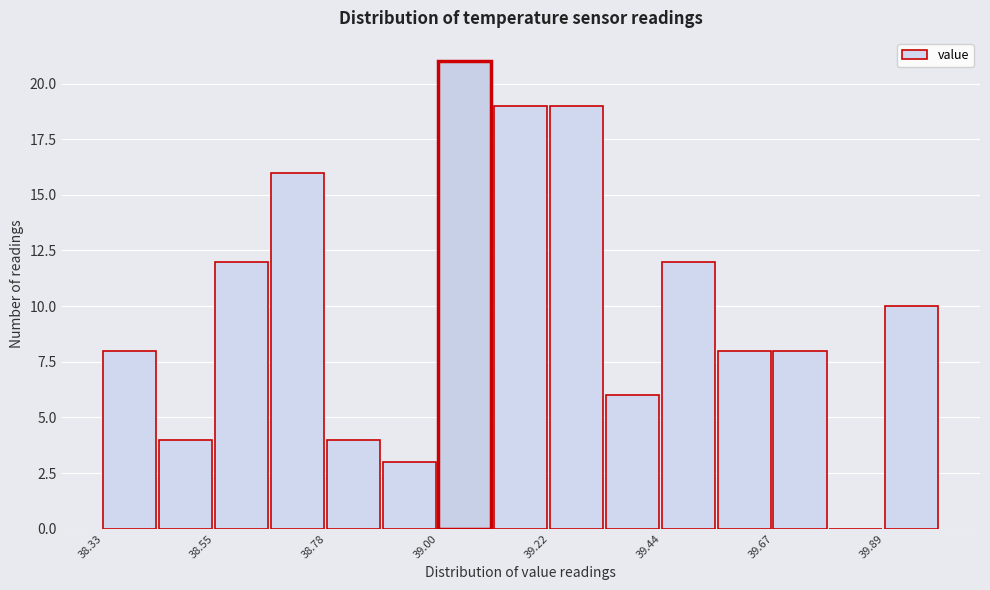

Read against the x-axis, roughly where is the centre of the tallest bar?

39.05